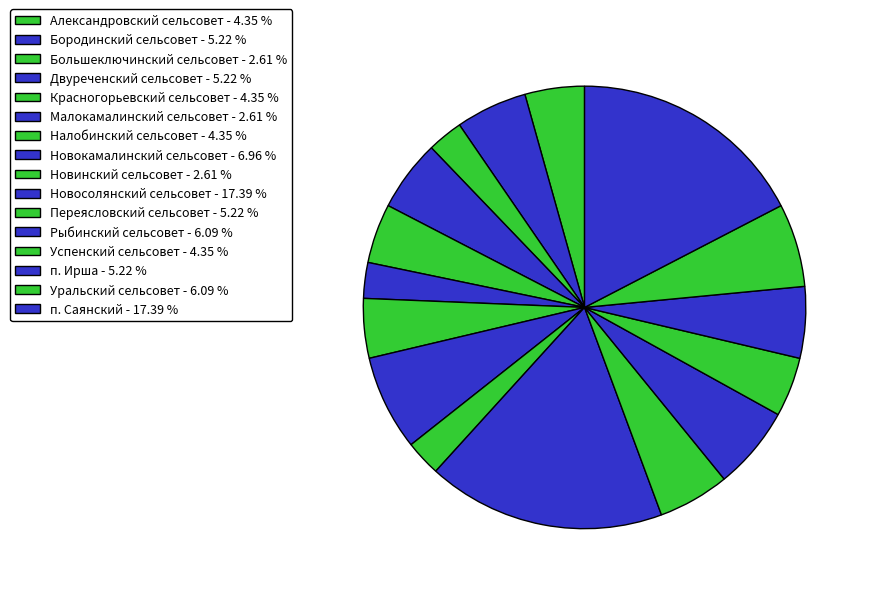

Count the number of slices in the pie.

16